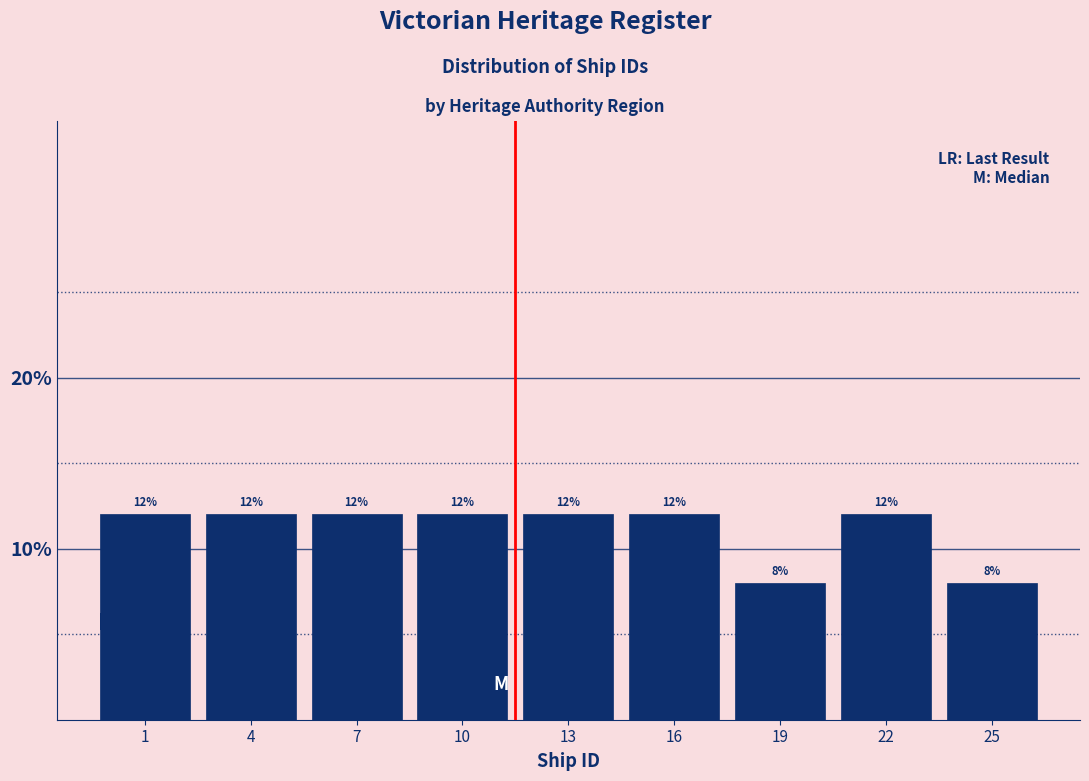

Reading left to right, list all the values displayed in this chart.

12	12	12	12	12	12	8	12	8